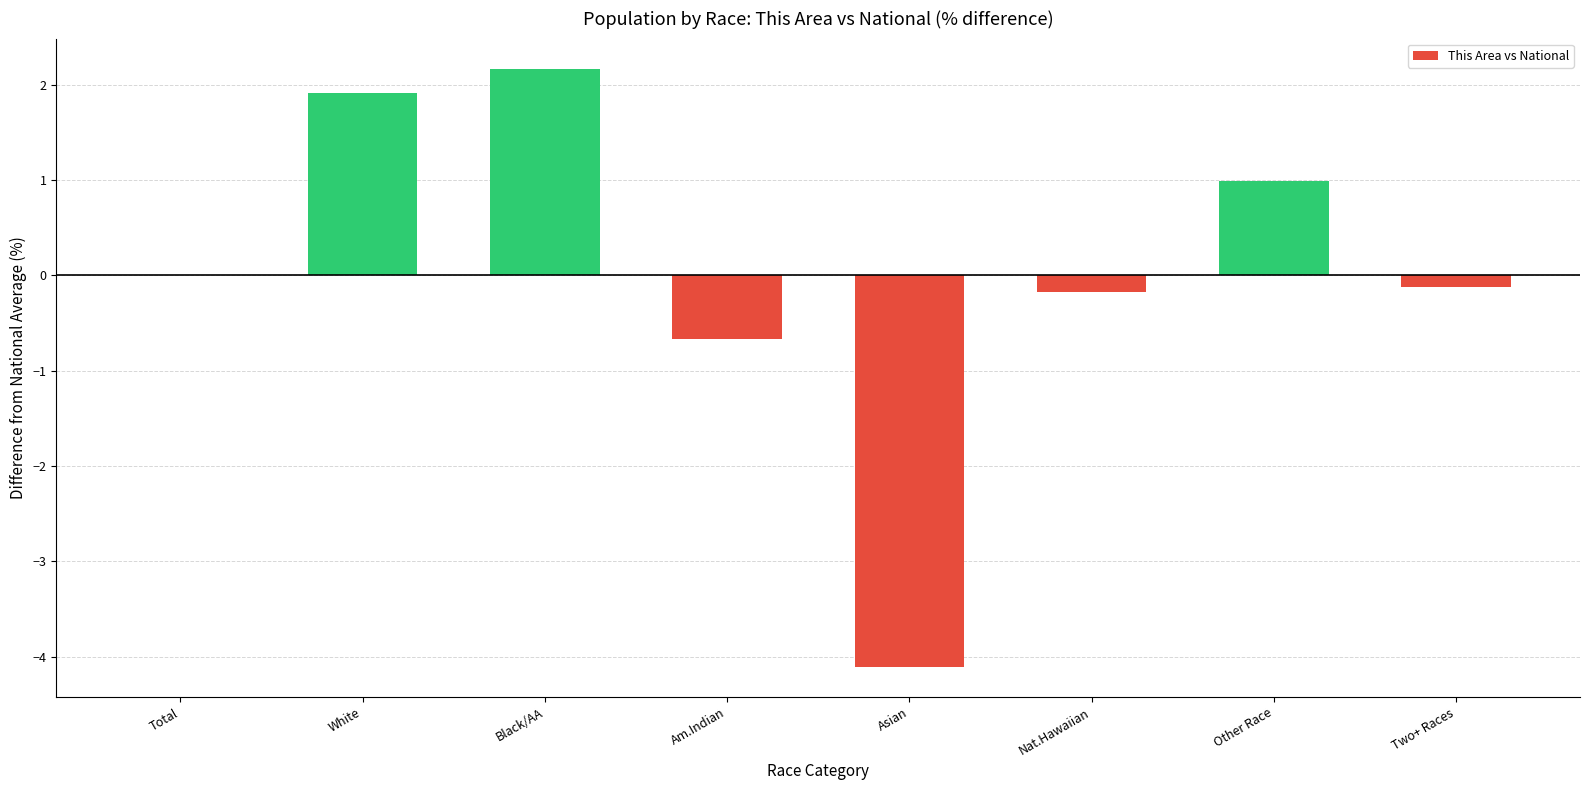

Read the value at Am.Indian.

-0.7